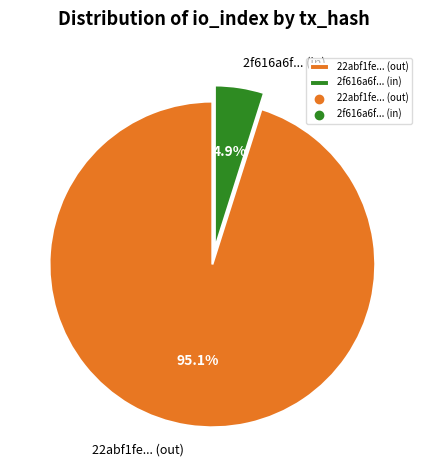

Is there any slice that represents more than half of the pie?

Yes